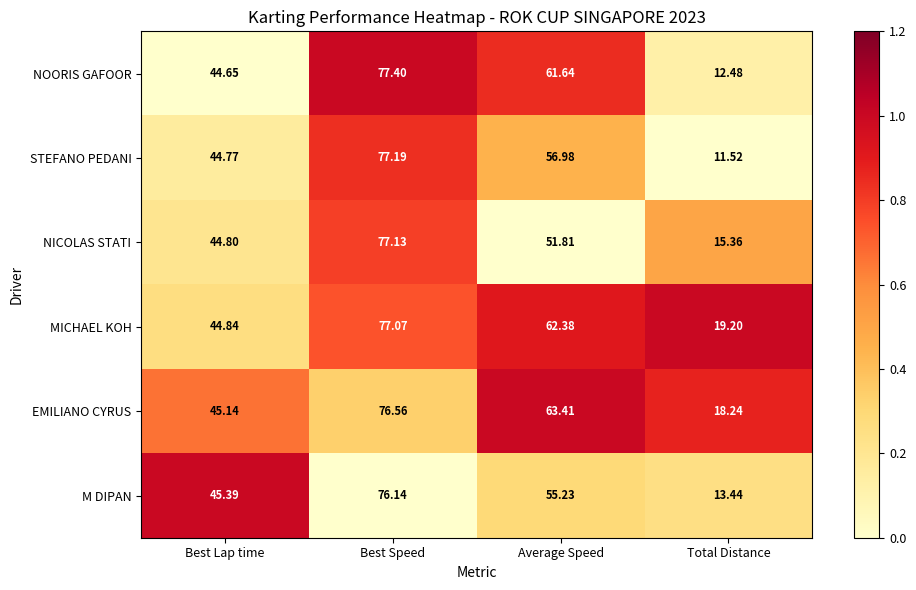

Where does the STEFANO PEDANI series first go above 56?

Best Speed